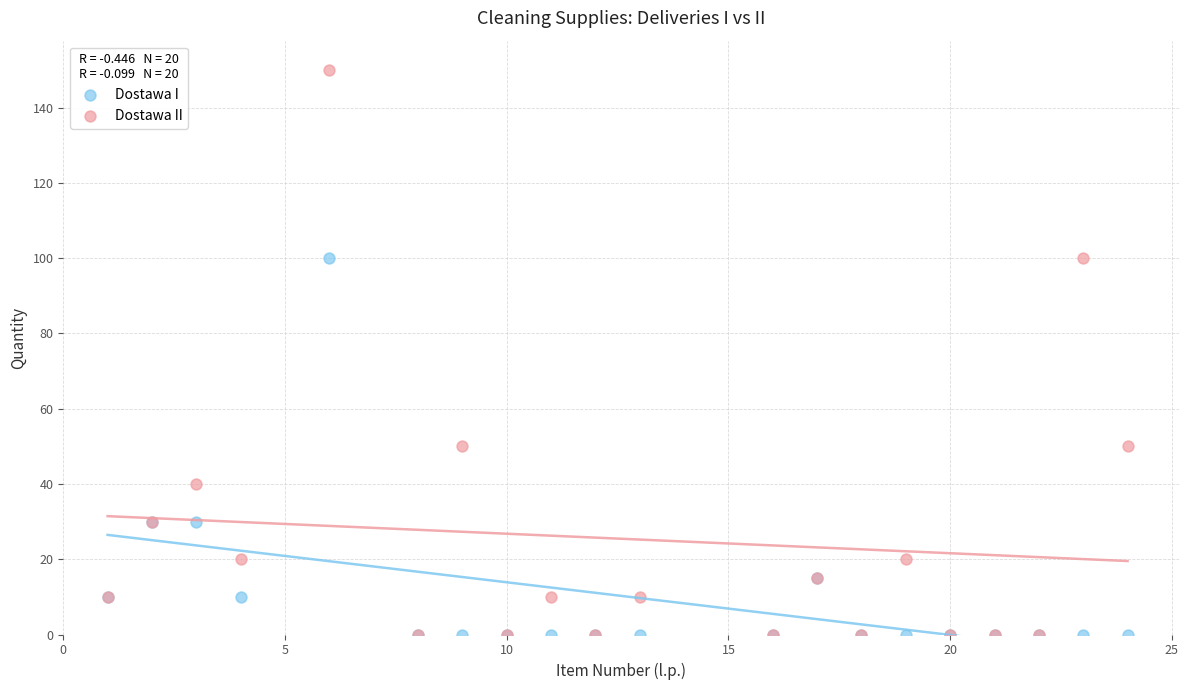

What are all the series names shown in the legend?

Dostawa I, Dostawa II